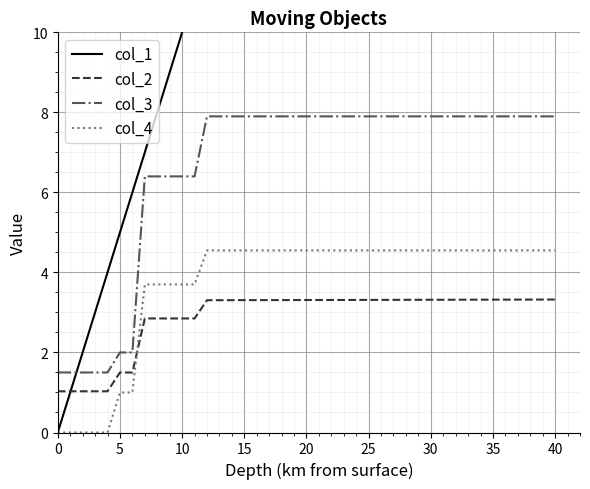

True or false: col_4 and col_3 intersect in this chart.

False